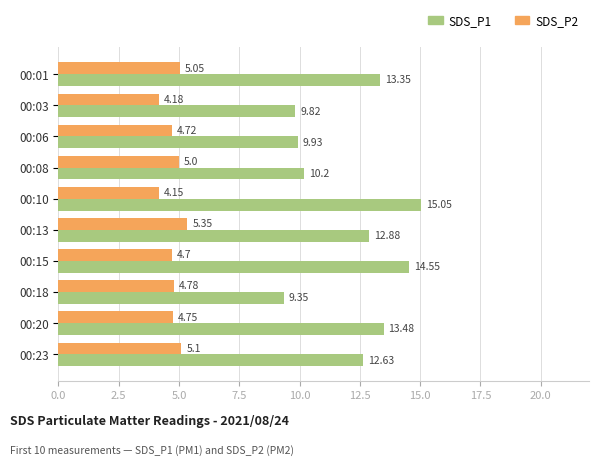

What is the sum of the SDS_P1 values at 00:03 and 00:15?

24.4